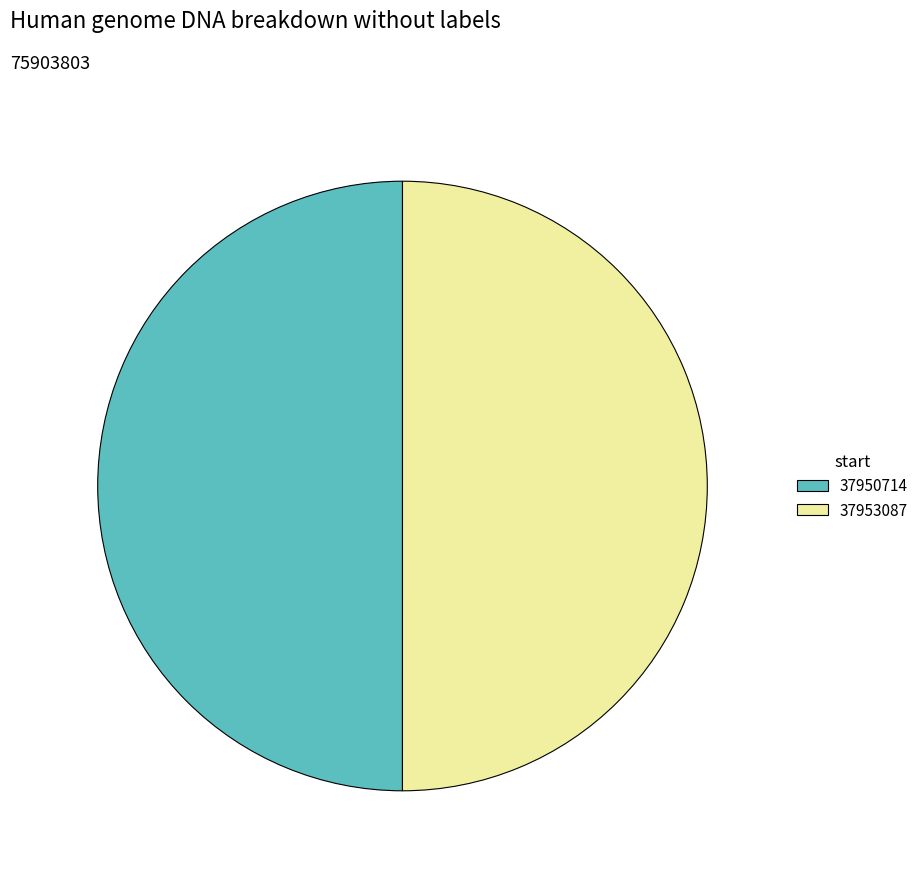

Approximately how many times larger is the value at 37953087 compared to 37950714?

1.0